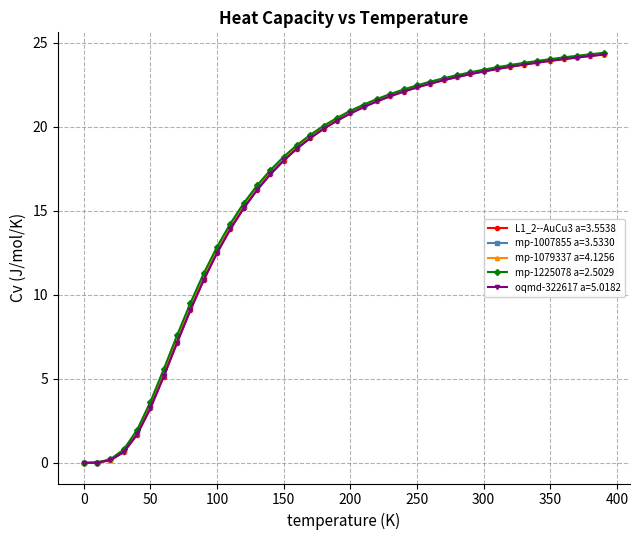

Which series has the widest spread of values?

mp-1225078 a=2.5029